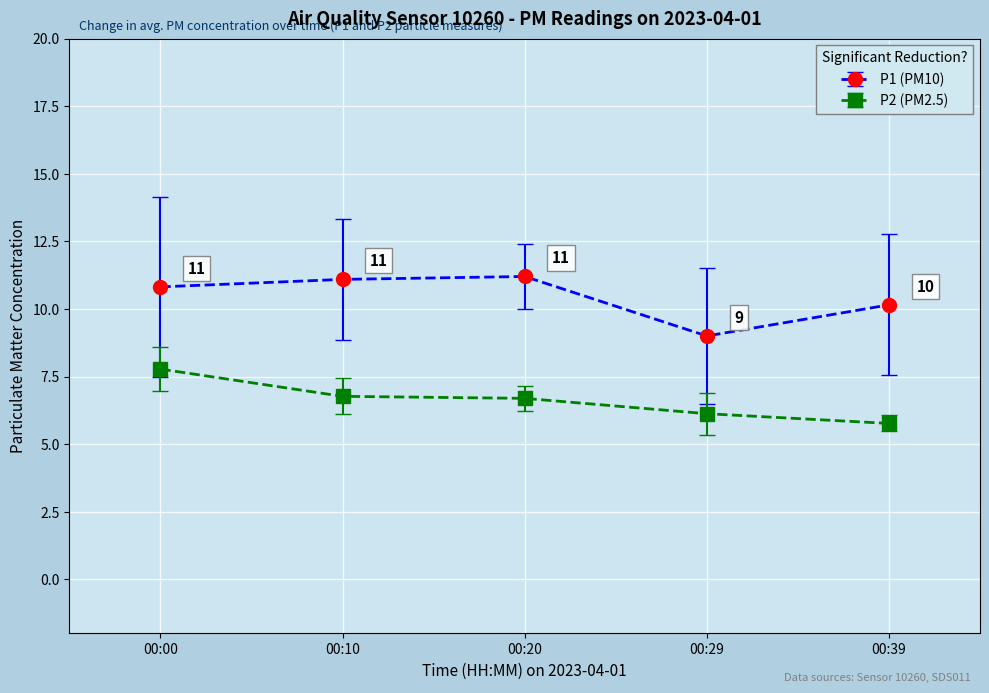

Which series has the largest total across all categories?

P1 (PM10)